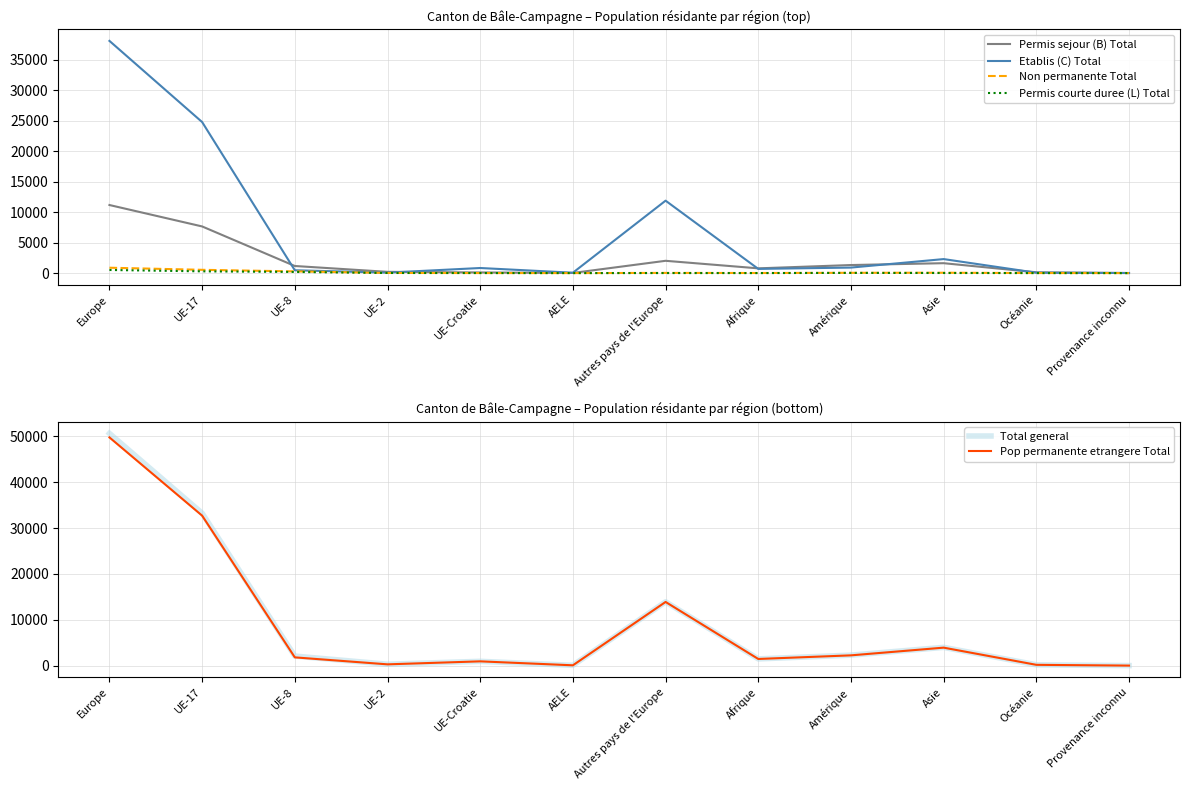

Which category has the highest value in the Etablis (C) Total series?

Europe